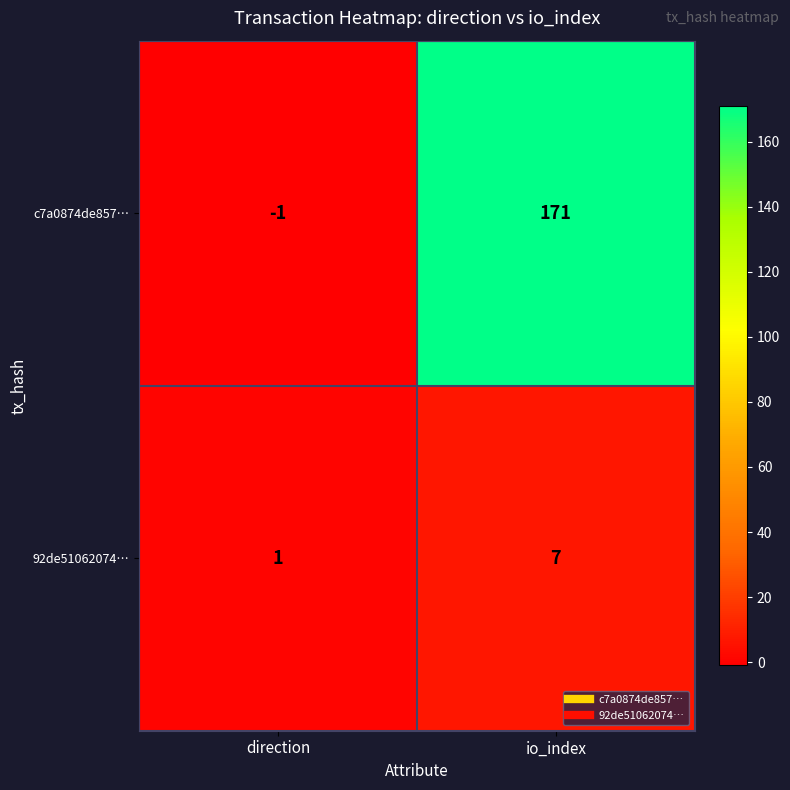

Reading right to left, extract all data points from this chart.

c7a0874de857…: io_index=171	direction=-1
92de51062074…: io_index=7	direction=1